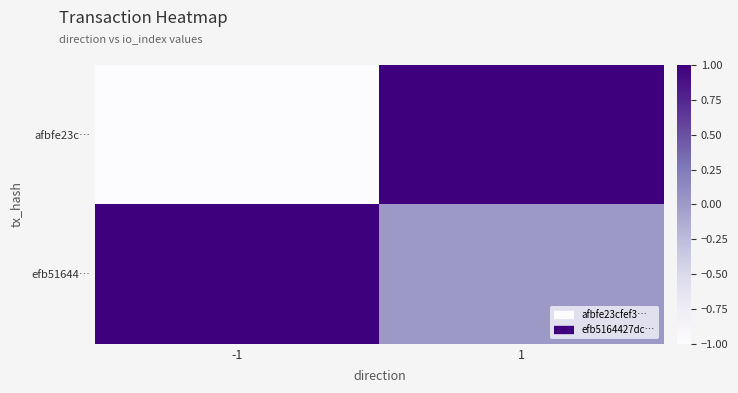

What is the greatest value displayed?

1